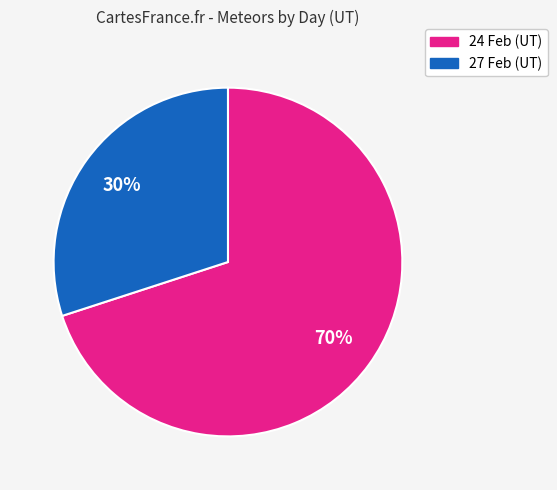

Which category has the biggest portion of the pie?

24